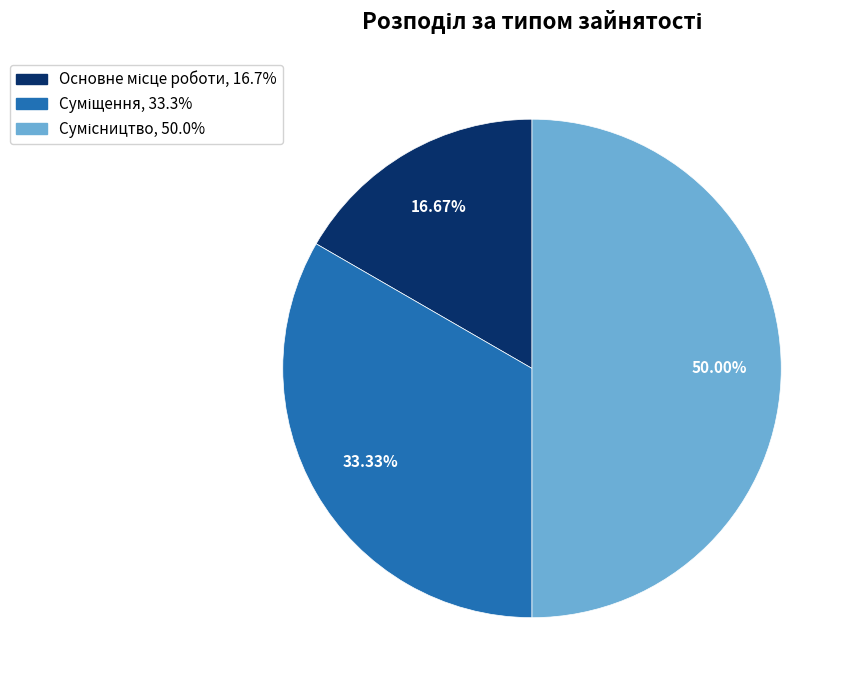

What is the total percentage of Сумісництво and Основне місце роботи?

66.7%